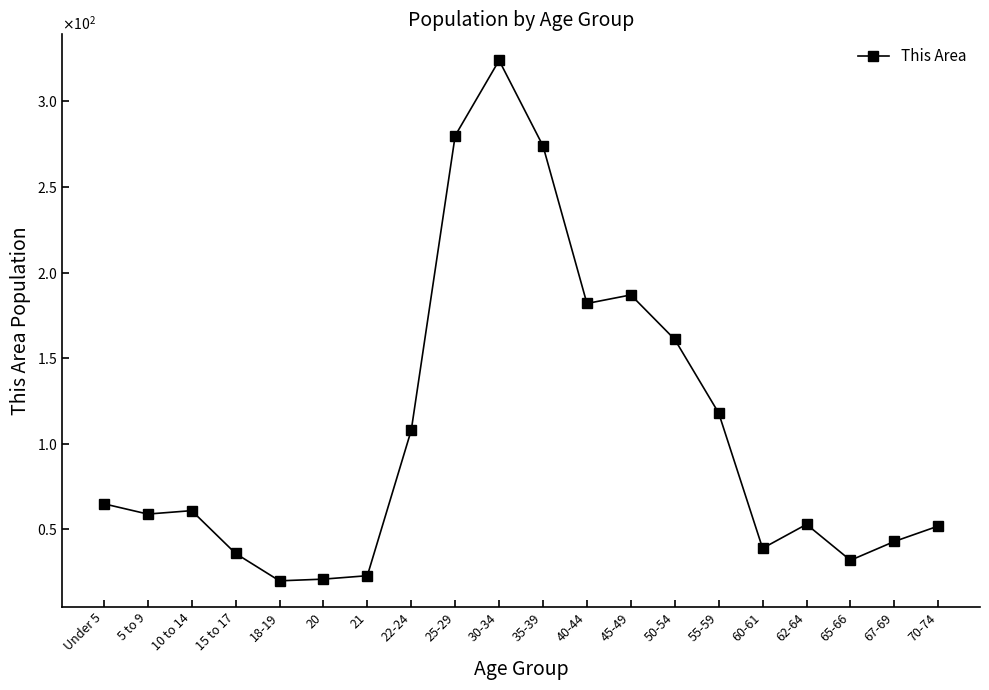

List the labels in order of value, largest first.

30-34, 25-29, 35-39, 45-49, 40-44, 50-54, 55-59, 22-24, Under 5, 10 to 14, 5 to 9, 62-64, 70-74, 67-69, 60-61, 15 to 17, 65-66, 21, 20, 18-19